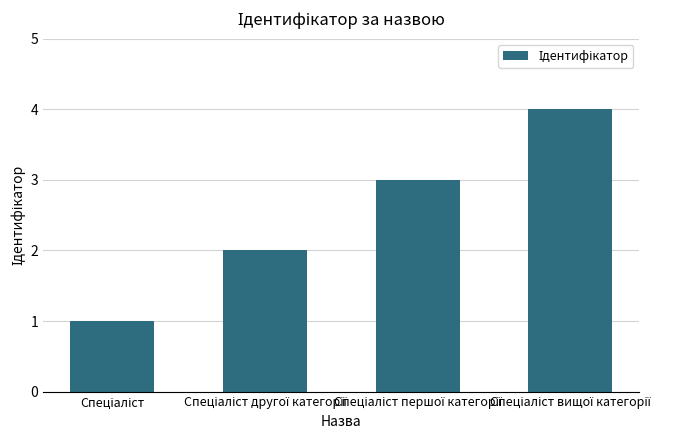

What is the difference between the maximum and minimum values?

3